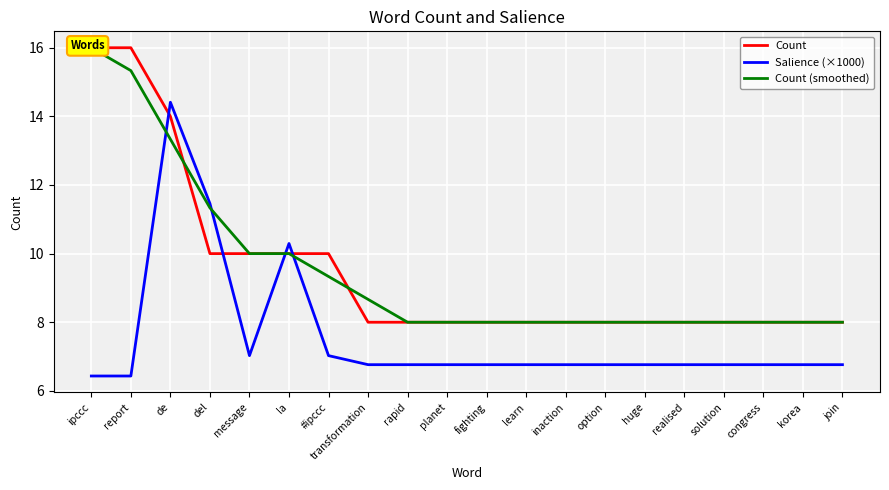

What is the minimum value for Salience (×1000)?

6.4